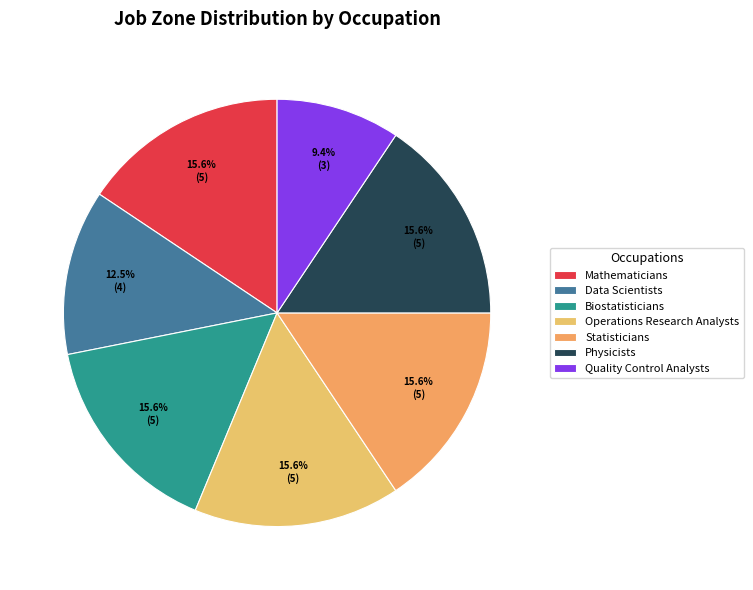

What percentage is the Statisticians slice, to the nearest percent?

16%